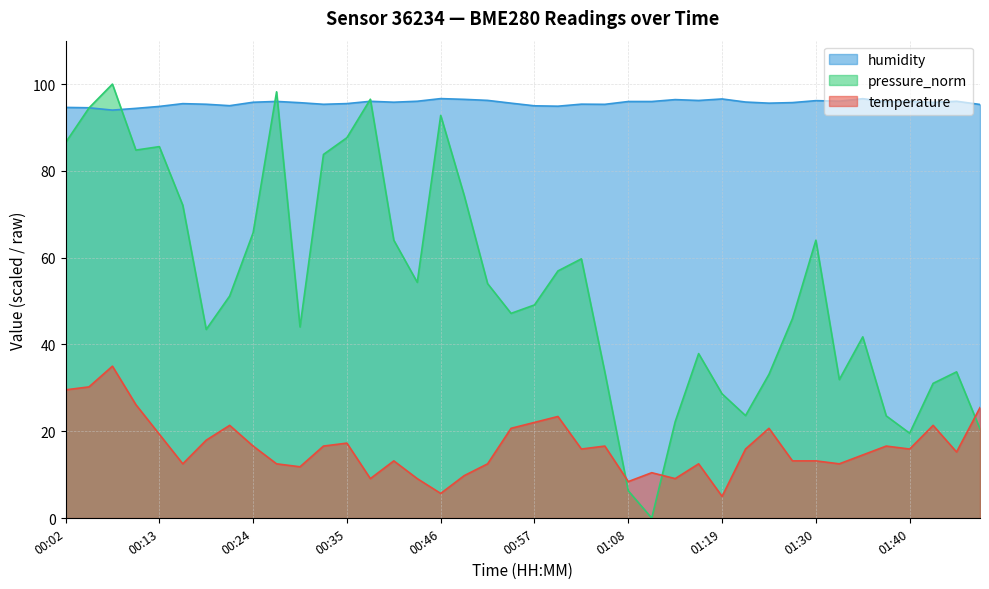

What are all the series names shown in the legend?

humidity, pressure_norm, temperature